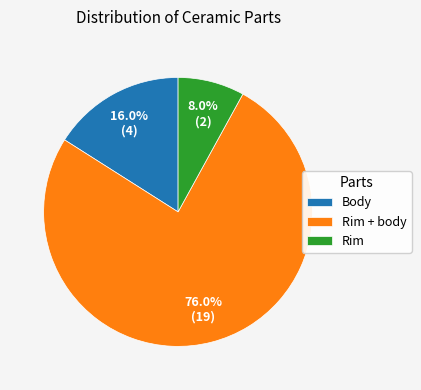

Combined, what portion of the pie is Rim + body and Body?

92.0%